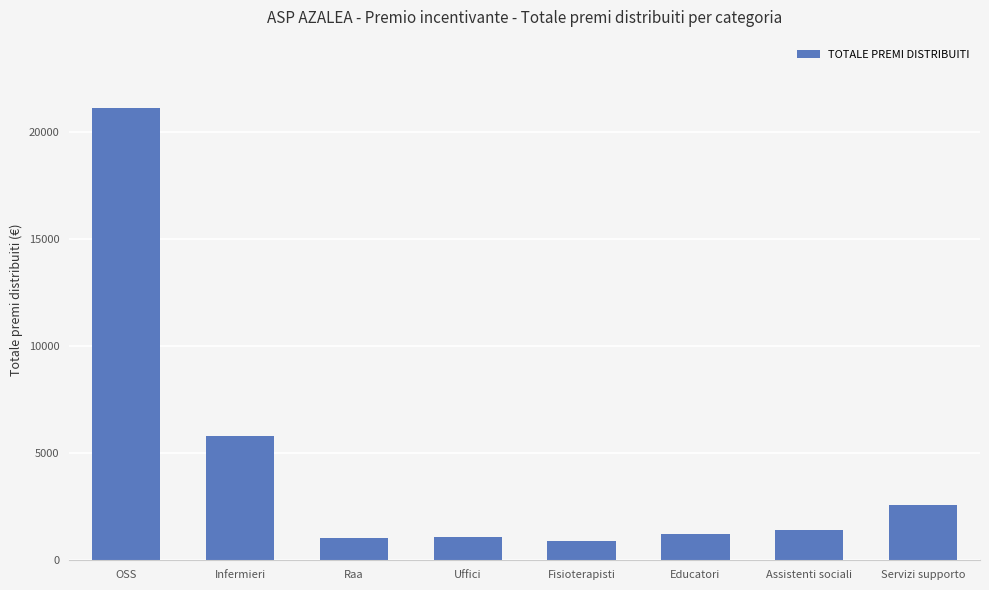

True or false: the data shows 35764.7 at OSS.

False